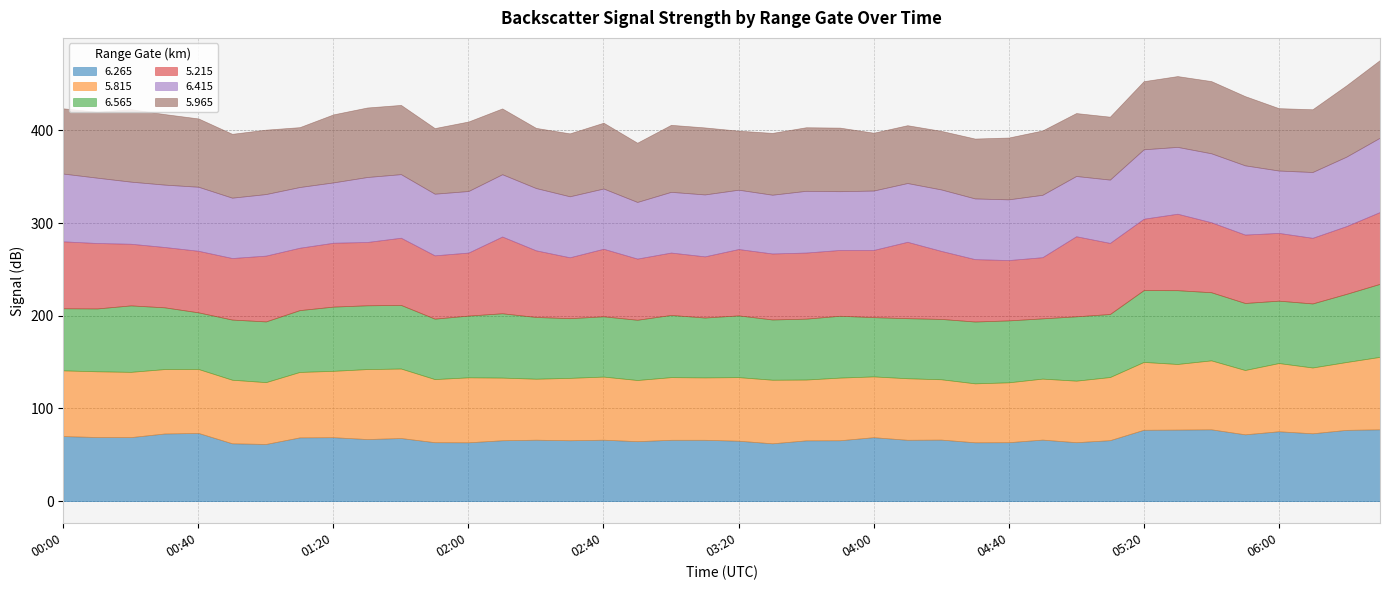

Which series has the largest total across all categories?

  5.215